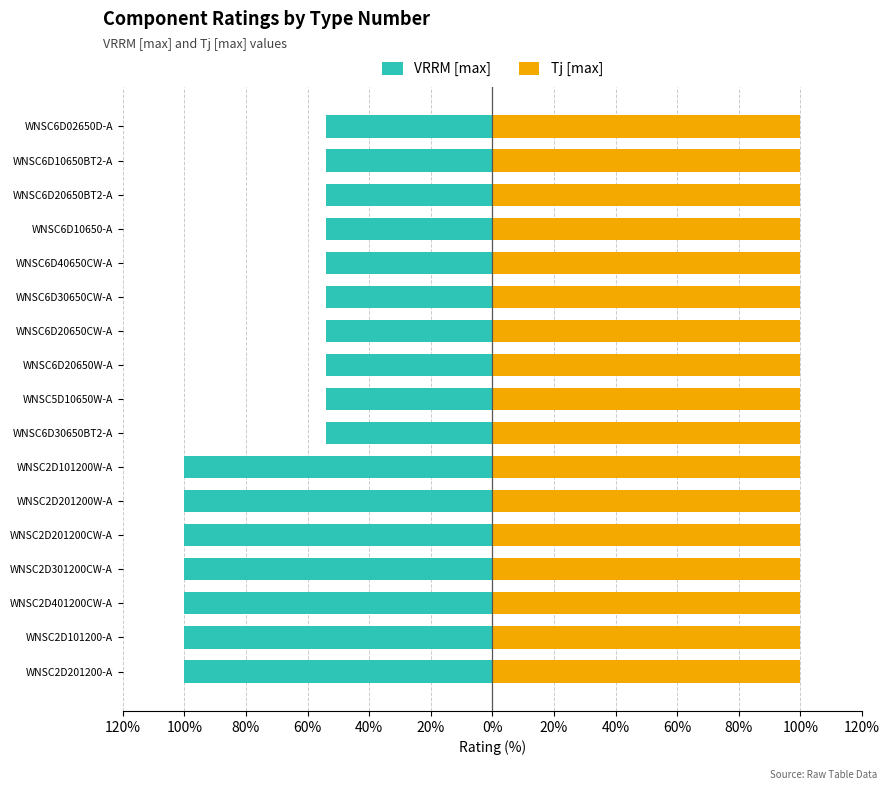

Is the value of VRRM [max] at 0% greater than the value of Tj [max] at 0%?

No